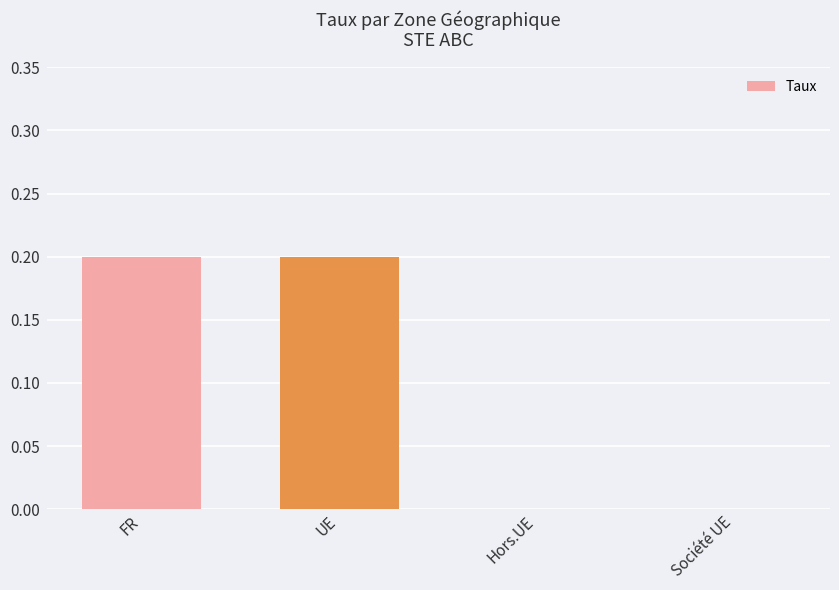

Is it true that the value at UE is 0.3?

False